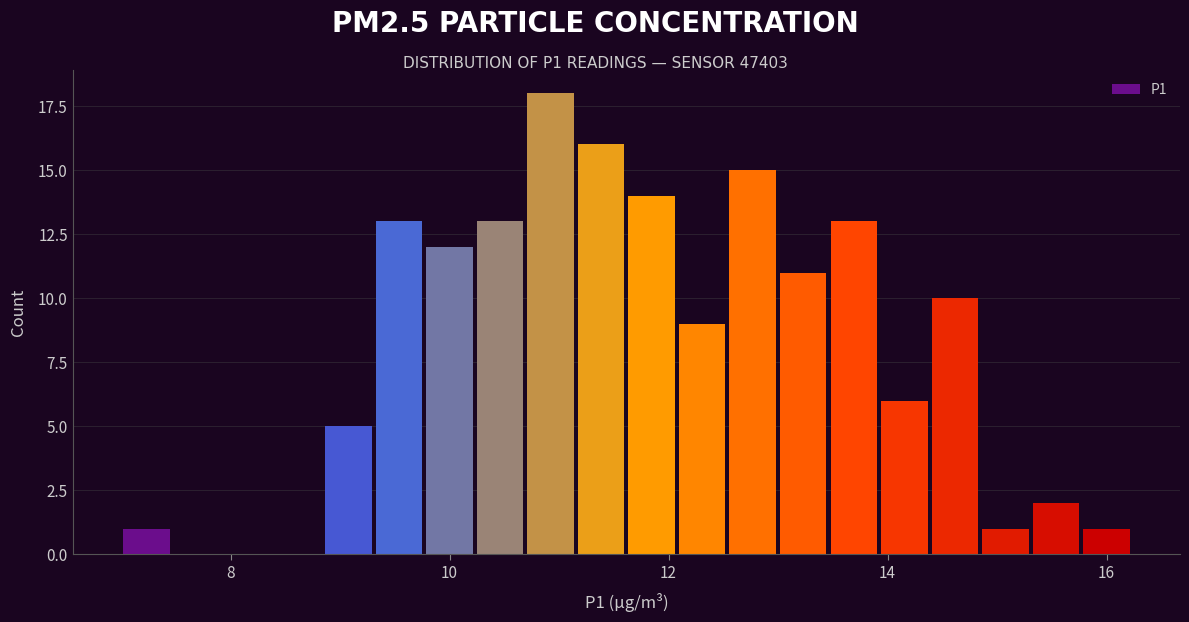

Around what value on the x-axis is the tallest bar? Give the approximate position of its centre, as read against the axis.

11.0